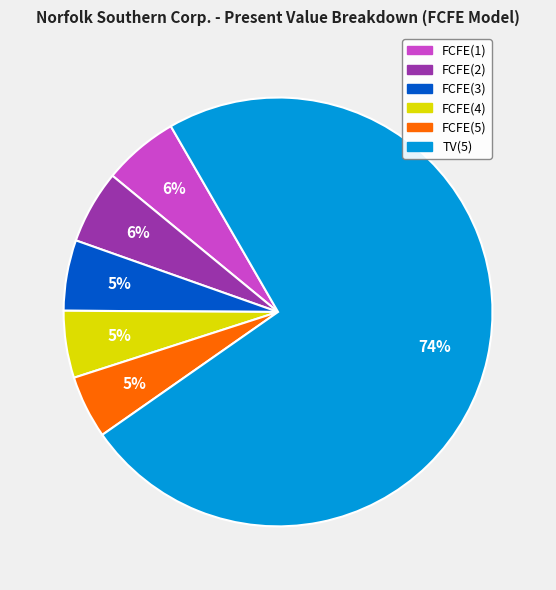

Combined, do FCFE(5) and TV(5) account for over 50%?

Yes